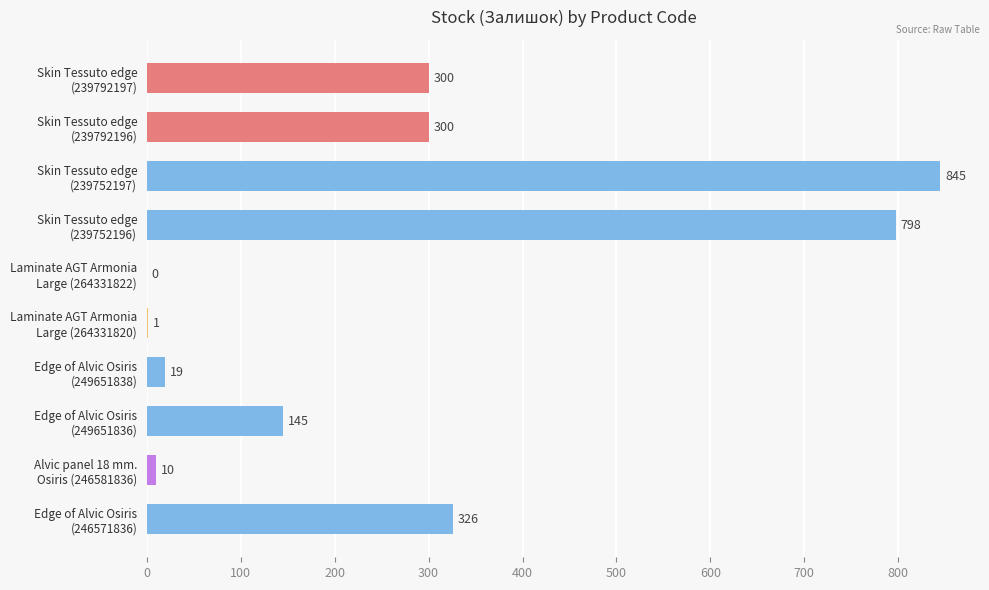

What is the sum of all values?

2744